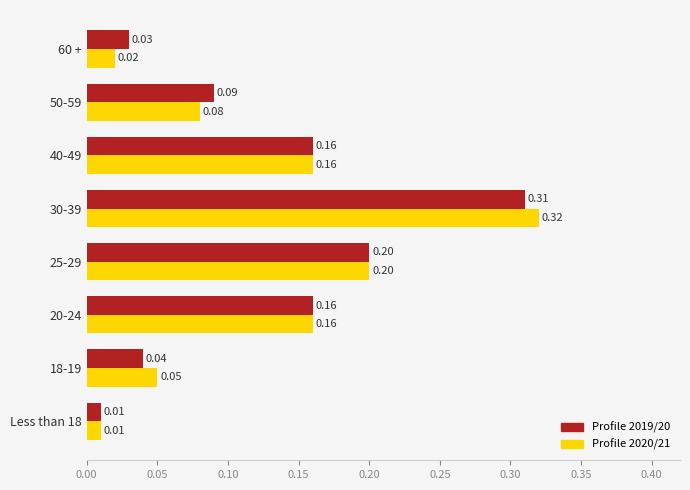

At which category is the sum across all series the highest?

30-39